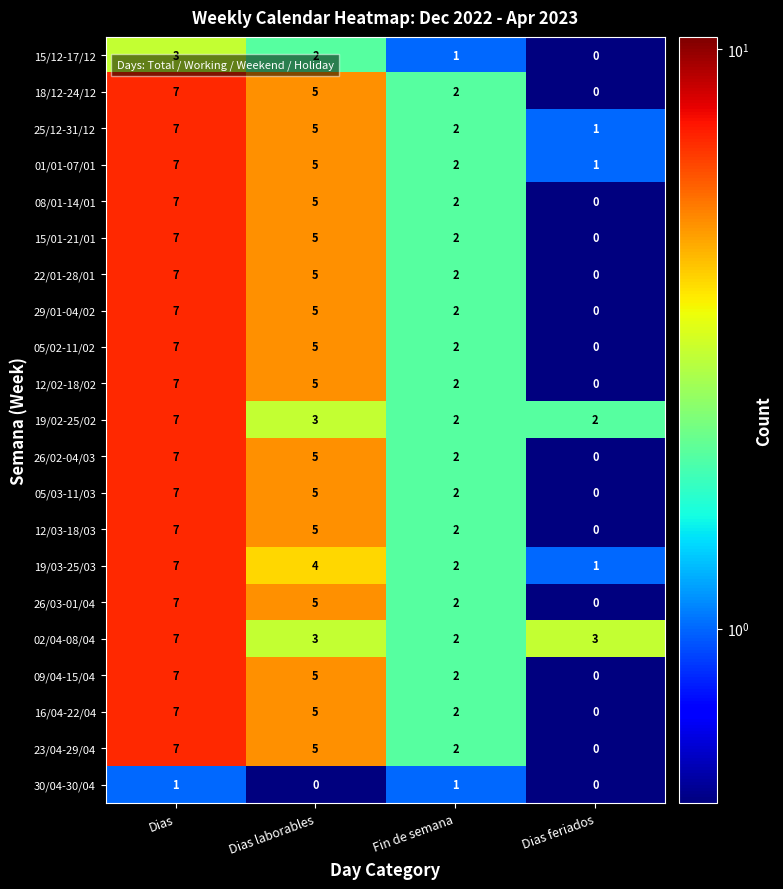

What is the total value across all series at Dias laborables?

92